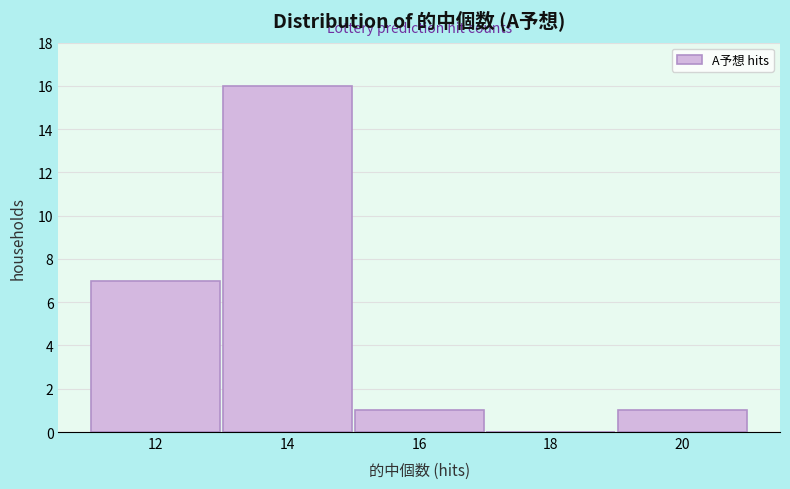

Reading right to left, extract all data points from this chart.

20=1	18=0	16=1	14=16	12=7